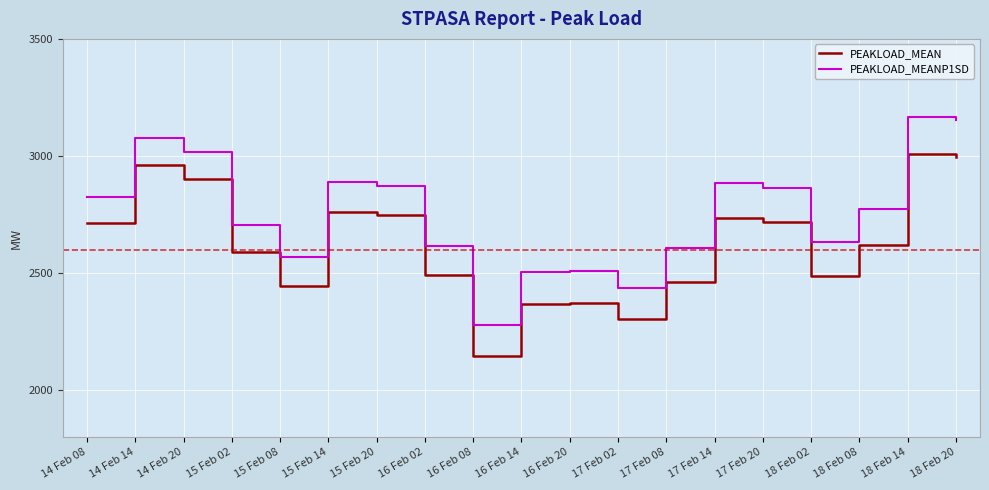

What is the spread (max minus min) of values at 14 Feb 14?

117